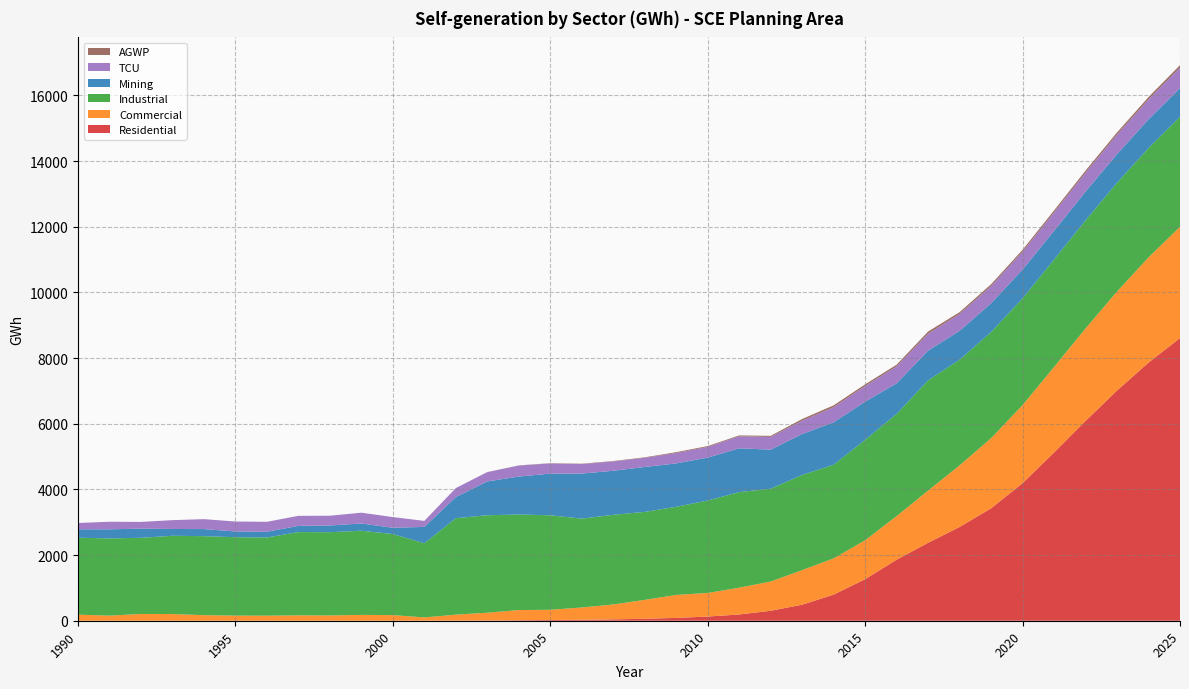

Reading left to right, what are all the values shown in this chart?

Residential: 1990=0.0	1991=0.0	1992=0.0	1993=0.0	1994=0.0	1995=0.0	1996=0.0	1997=0.0	1998=0.0	1999=0.1	2000=0.3	2001=0.9	2002=4.0	2003=8.1	2004=15.5	2005=21.7	2006=29.2	2007=42.0	2008=60.0	2009=85.9	2010=127.5	2011=190.3	2012=303.7	2013=488.5	2014=795.7	2015=1265.4	2016=1859.0	2017=2373.6	2018=2856.4	2019=3423.3	2020=4190.9	2021=5122.3	2022=6084.4	2023=7011.7	2024=7860.7	2025=8608.0
Commercial: 1990=185.0	1991=154.8	1992=206.5	1993=204.0	1994=168.9	1995=155.8	1996=154.3	1997=163.9	1998=161.1	1999=177.7	2000=170.6	2001=99.8	2002=181.5	2003=236.1	2004=309.8	2005=311.2	2006=374.6	2007=453.4	2008=575.3	2009=700.4	2010=718.3	2011=815.5	2012=890.6	2013=1053.9	2014=1103.9	2015=1185.9	2016=1327.9	2017=1589.9	2018=1875.2	2019=2135.9	2020=2376.2	2021=2606.2	2022=2817.7	2023=3014.6	2024=3204.7	2025=3390.3
Industrial: 1990=2343.5	1991=2351.5	1992=2319.2	1993=2383.6	1994=2406.9	1995=2388.1	1996=2380.9	1997=2536.0	1998=2535.1	1999=2563.0	2000=2469.2	2001=2259.2	2002=2937.3	2003=2968.9	2004=2909.6	2005=2878.7	2006=2706.2	2007=2730.5	2008=2679.8	2009=2683.9	2010=2815.5	2011=2911.7	2012=2826.2	2013=2897.3	2014=2852.6	2015=3057.1	2016=3112.1	2017=3358.4	2018=3217.7	2019=3230.6	2020=3250.8	2021=3271.0	2022=3291.0	2023=3310.9	2024=3330.7	2025=3350.4
Mining: 1990=256.5	1991=277.9	1992=279.2	1993=206.9	1994=215.5	1995=174.9	1996=174.8	1997=189.0	1998=204.4	1999=220.7	2000=191.1	2001=497.8	2002=645.1	2003=1030.0	2004=1156.2	2005=1269.5	2006=1371.9	2007=1341.8	2008=1367.4	2009=1321.9	2010=1306.9	2011=1333.2	2012=1190.4	2013=1246.2	2014=1291.2	2015=1163.9	2016=931.2	2017=905.0	2018=879.5	2019=878.5	2020=877.4	2021=876.4	2022=875.4	2023=874.4	2024=873.4	2025=872.4
TCU: 1990=191.4	1991=230.9	1992=204.7	1993=268.9	1994=302.6	1995=302.6	1996=302.6	1997=305.5	1998=296.9	1999=328.9	2000=325.5	2001=183.0	2002=273.0	2003=282.6	2004=335.7	2005=309.2	2006=288.6	2007=283.8	2008=277.7	2009=316.7	2010=325.7	2011=365.2	2012=388.0	2013=405.5	2014=460.8	2015=476.7	2016=515.3	2017=515.9	2018=514.1	2019=523.2	2020=540.7	2021=558.1	2022=575.4	2023=592.6	2024=609.7	2025=626.8
AGWP: 1990=0.0	1991=0.0	1992=0.0	1993=0.0	1994=0.0	1995=0.0	1996=0.0	1997=0.0	1998=0.0	1999=0.0	2000=0.0	2001=0.0	2002=0.0	2003=3.1	2004=3.3	2005=8.5	2006=11.1	2007=12.1	2008=16.5	2009=25.1	2010=25.6	2011=27.2	2012=32.1	2013=52.4	2014=55.7	2015=50.7	2016=52.8	2017=65.1	2018=54.7	2019=56.2	2020=58.8	2021=61.4	2022=64.0	2023=66.6	2024=69.1	2025=71.7